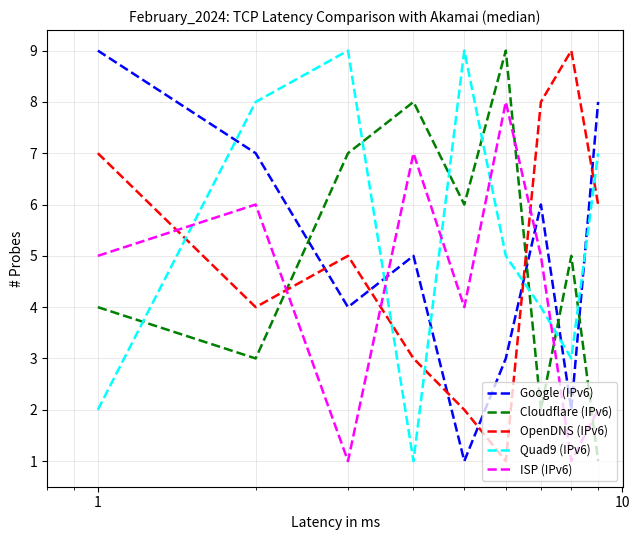

How many values in the ISP (IPv6) series are below 5?

4